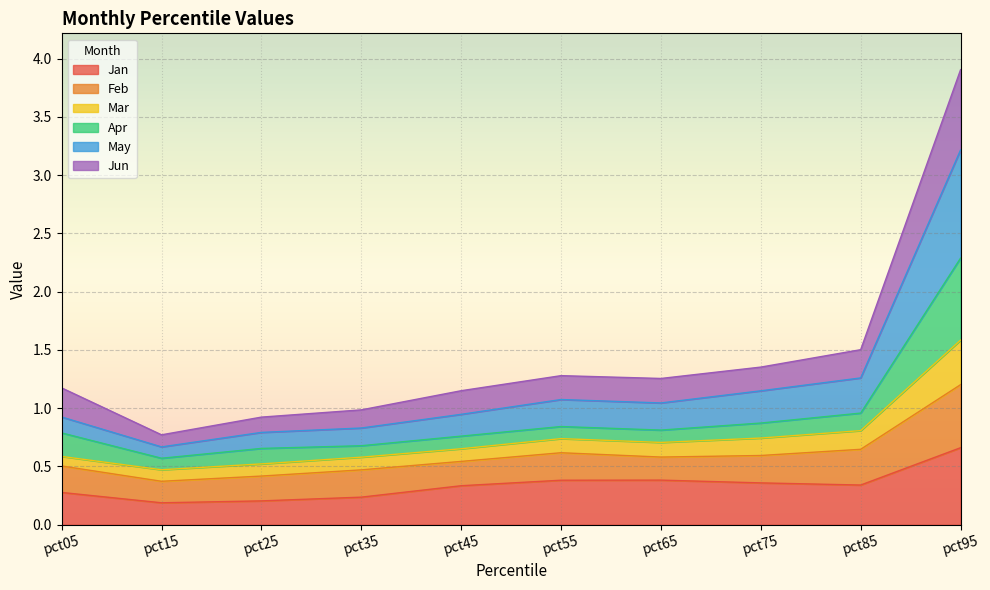

The value of Jun at pct05 is 0.6. True or false?

False